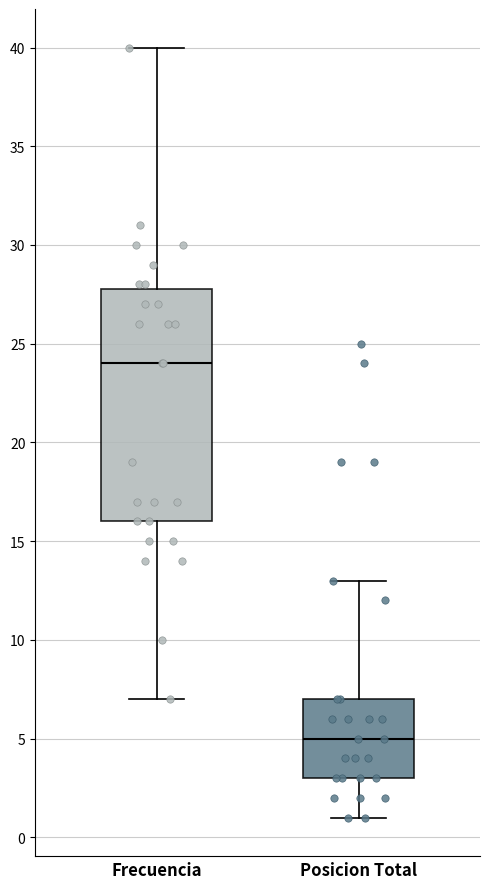

Comparing the boxes themselves (not the whiskers), which one is the tallest?

Frecuencia